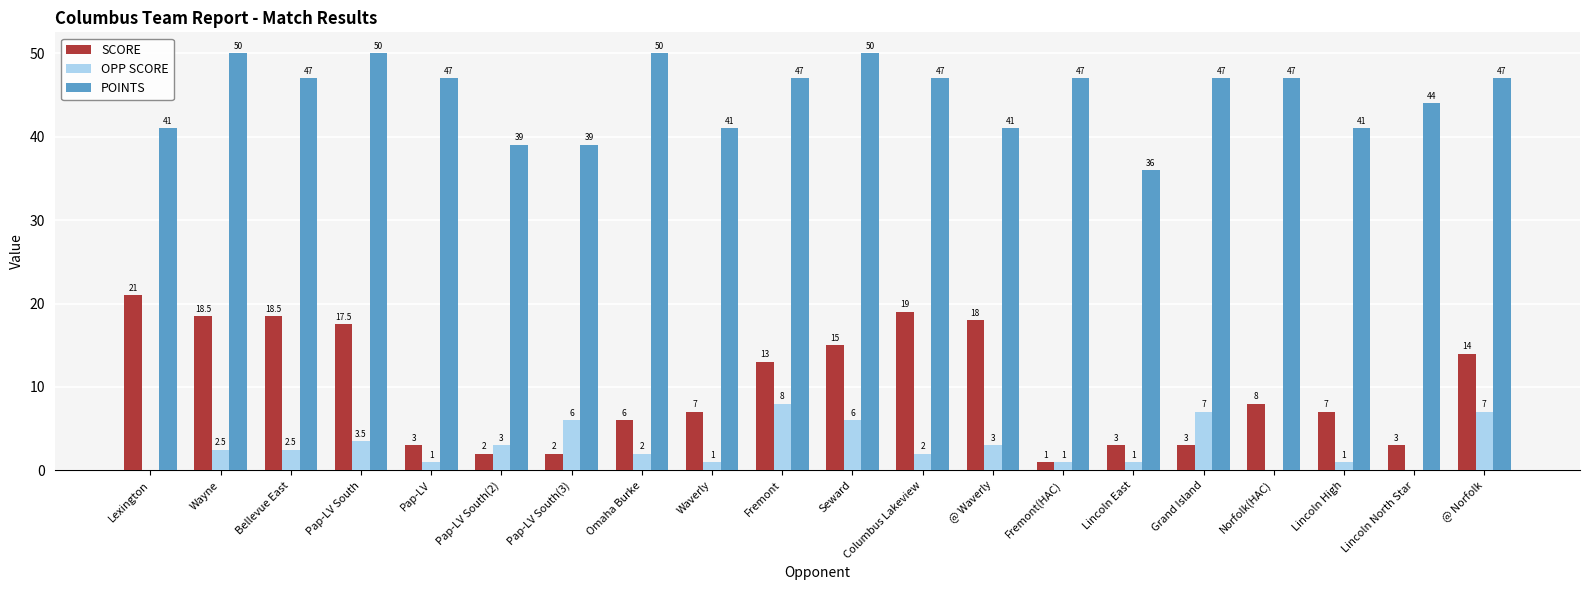

Which series has the largest total across all categories?

POINTS